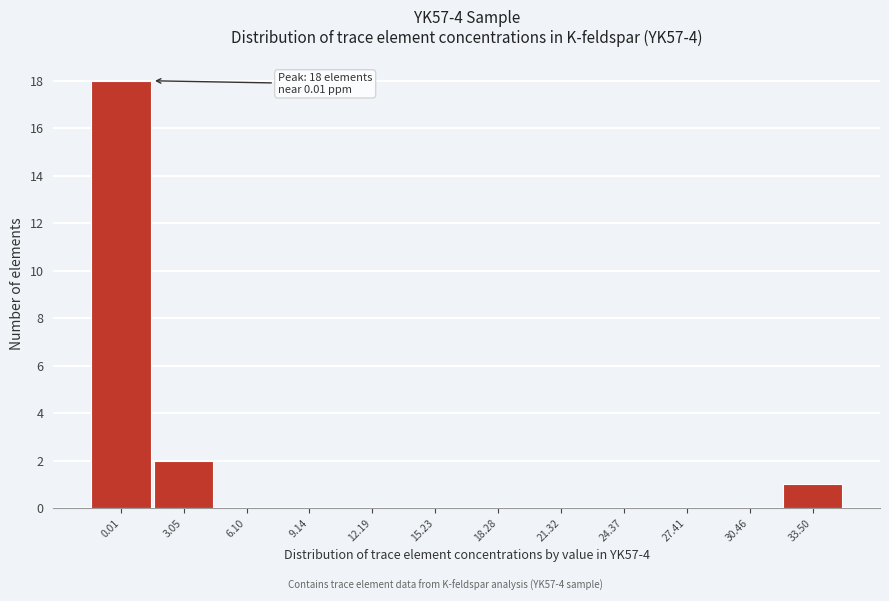

Reading left to right, transcribe all the data shown in this chart.

0.01=18	3.05=2	6.10=0	9.14=0	12.19=0	15.23=0	18.28=0	21.32=0	24.37=0	27.41=0	30.46=0	33.50=1